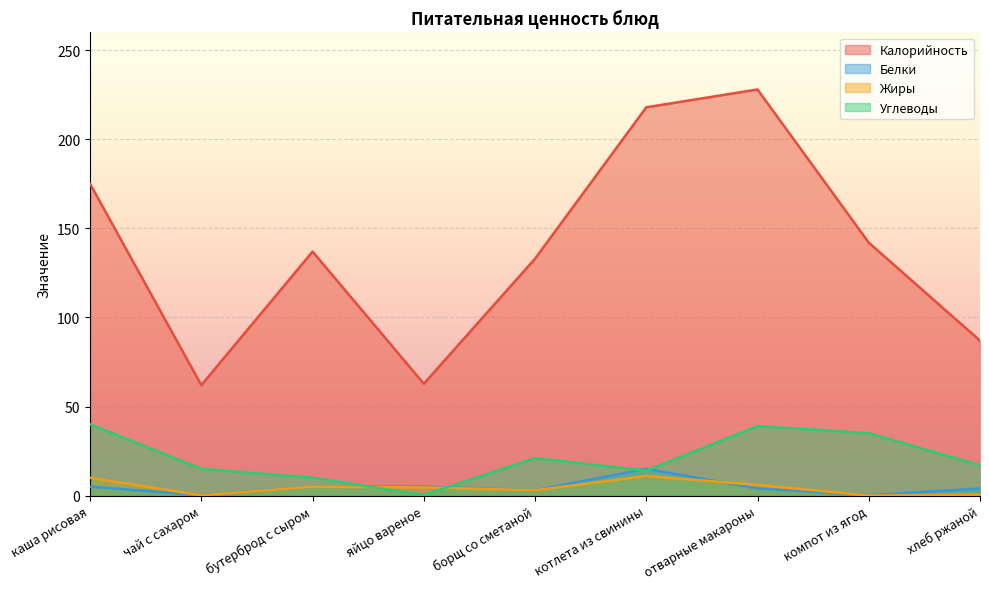

At how many categories does at least one series exceed 62?

8